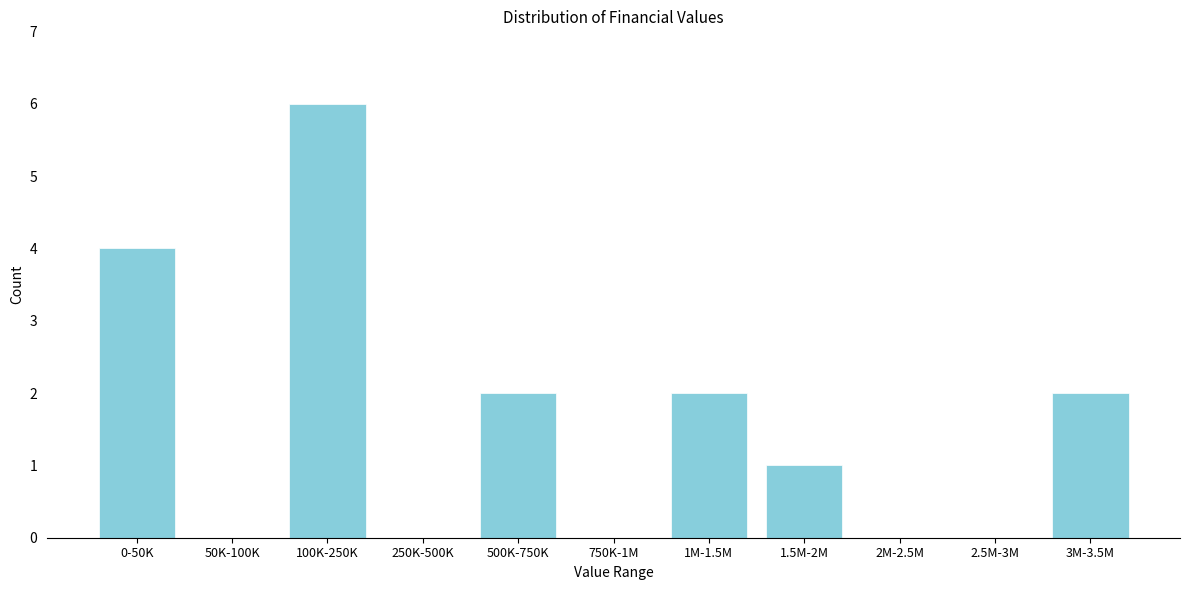

Reading left to right, what are all the values shown in this chart?

0-50K=4	50K-100K=0	100K-250K=6	250K-500K=0	500K-750K=2	750K-1M=0	1M-1.5M=2	1.5M-2M=1	2M-2.5M=0	2.5M-3M=0	3M-3.5M=2